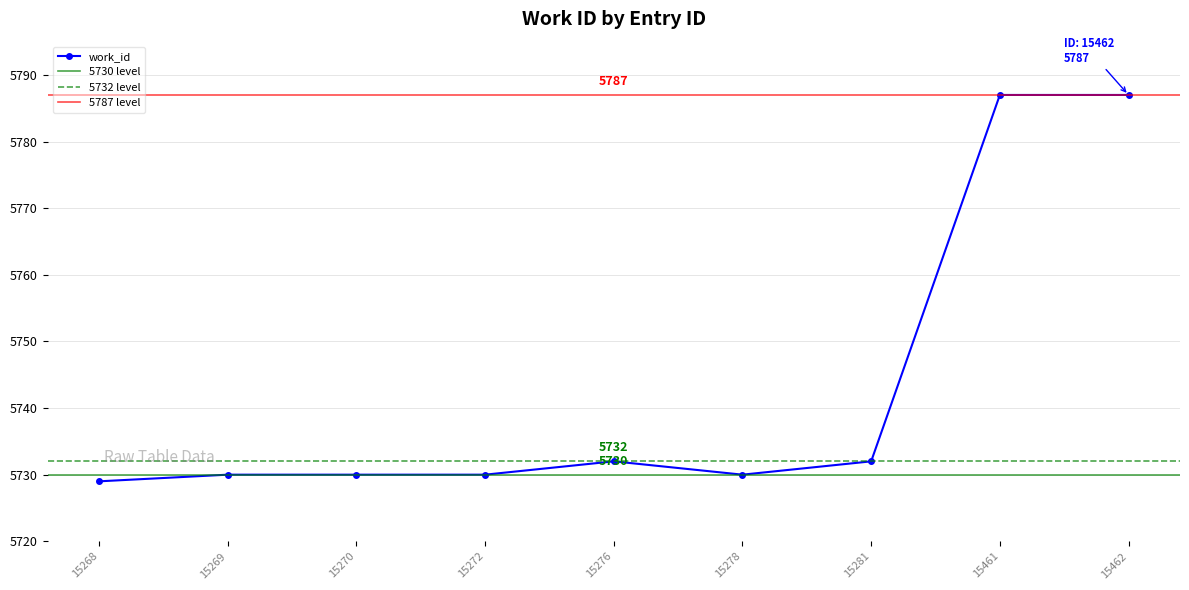

Which has a higher value, 15461 or 15270?

15461